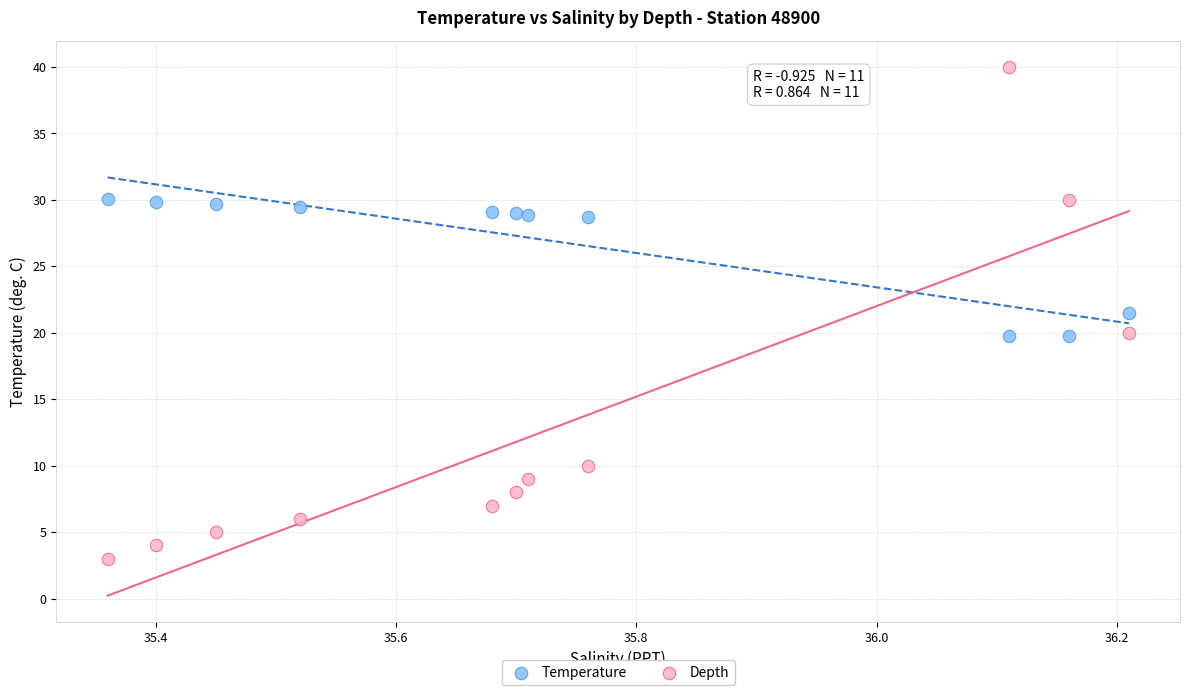

Which series reaches the maximum Y coordinate?

Depth